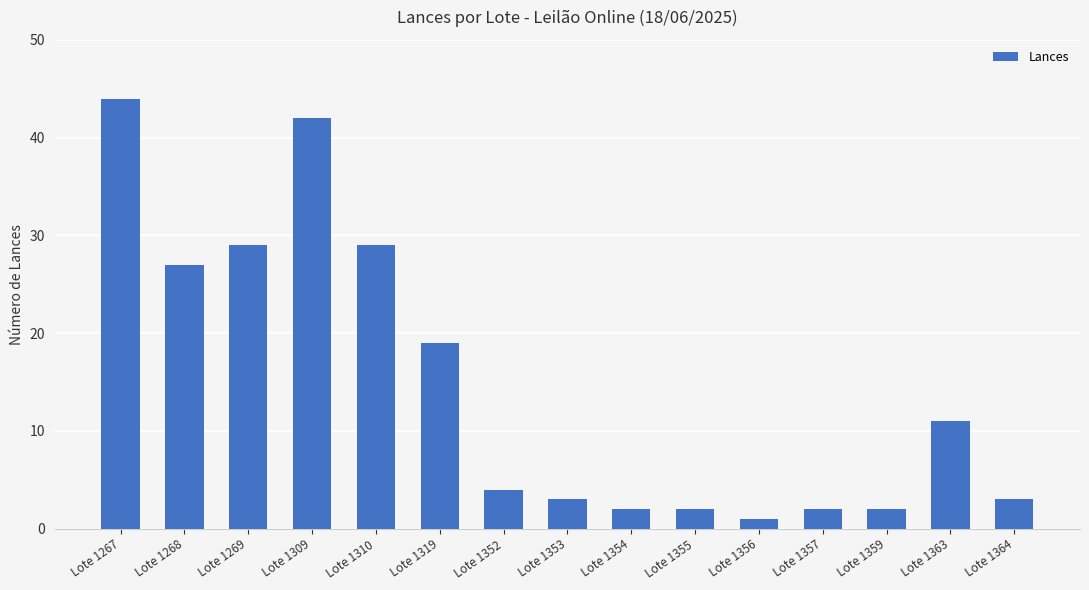

Does the chart contain any negative values?

No